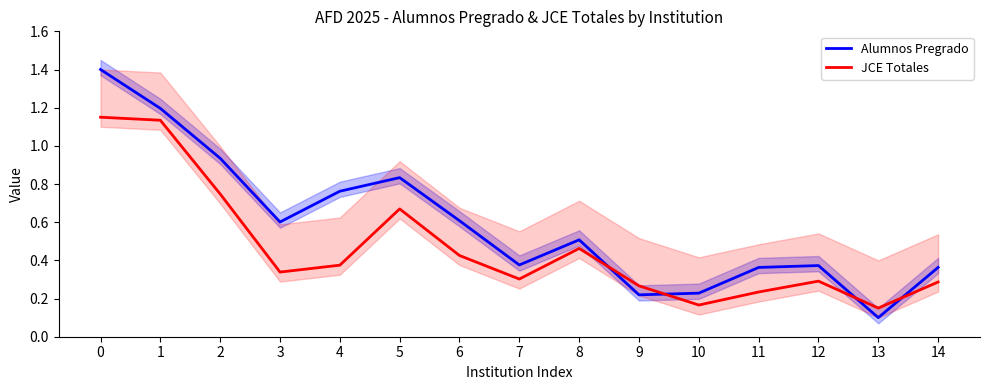

What is the value of the Alumnos Pregrado point at the 1st from the left?

1.4